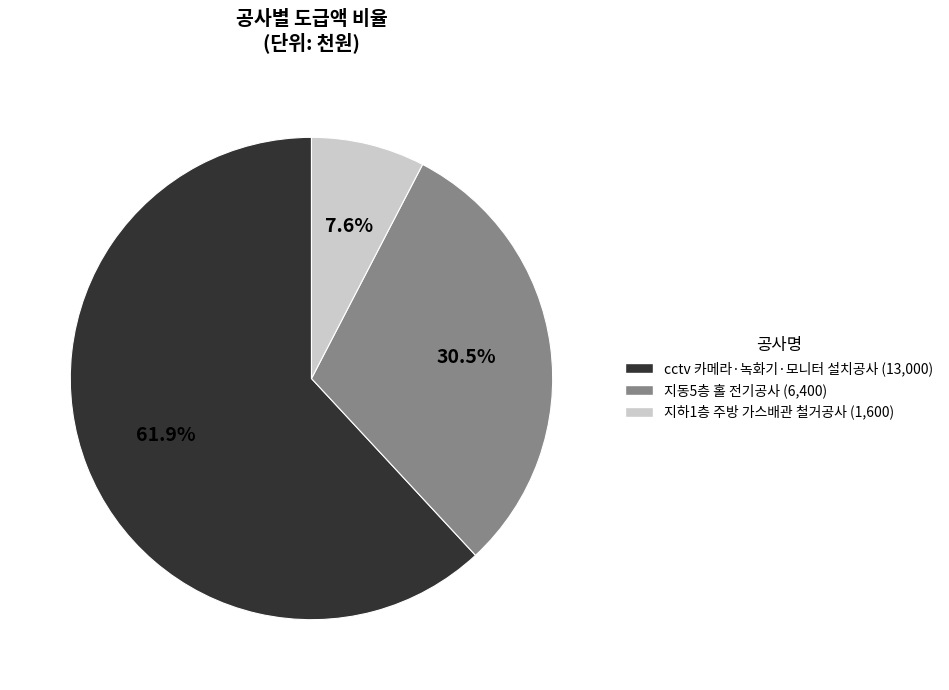

To the nearest percent, what is the average slice percentage?

33%